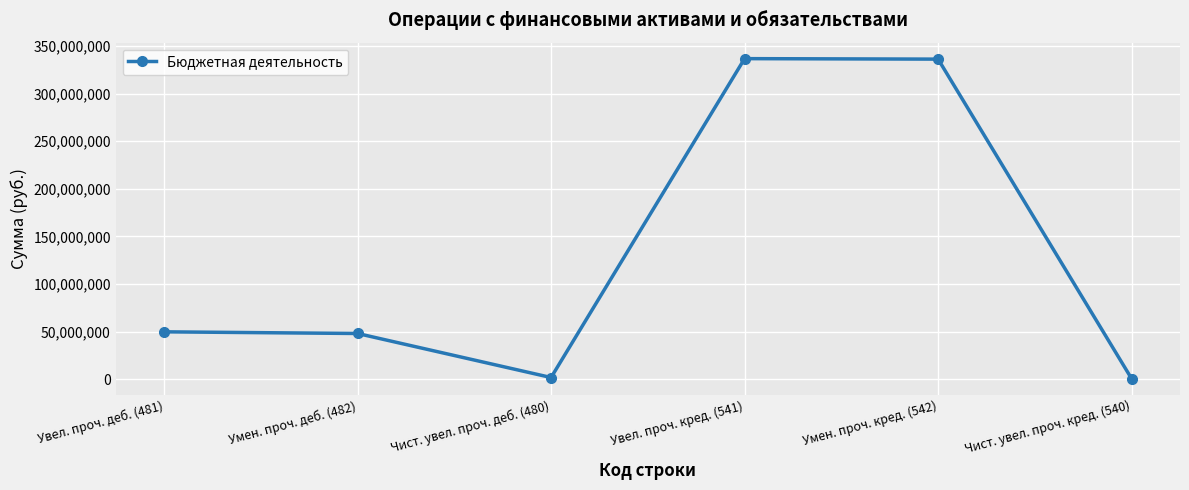

What is the label of the 5th point from the right?

Умен. проч. деб. (482)